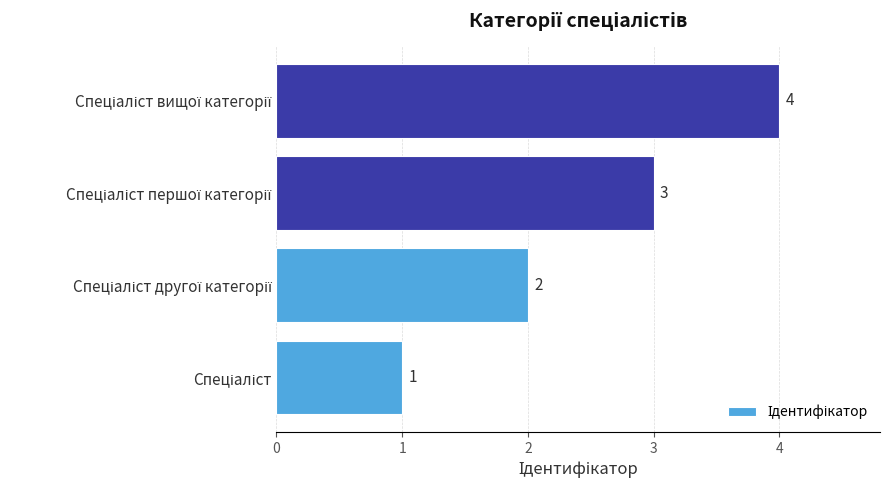

What is the maximum value shown in the chart?

4